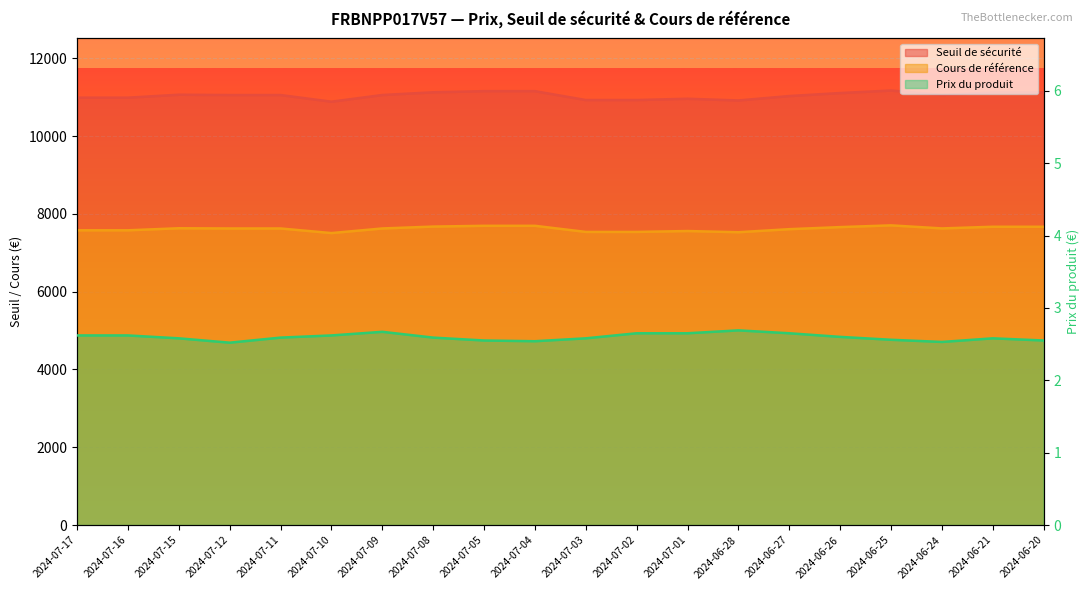

What position from the right is 2024-07-12?

17